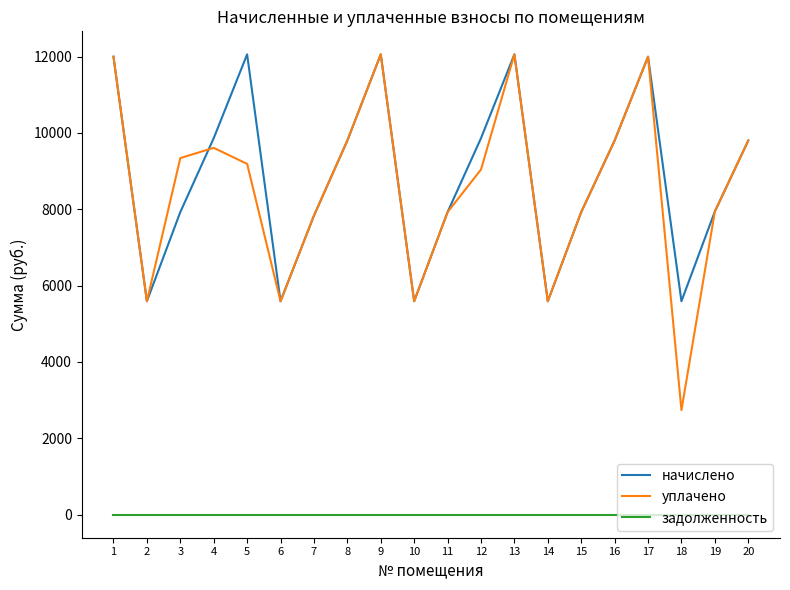

What is the average value of the уплачено series?

8570.7